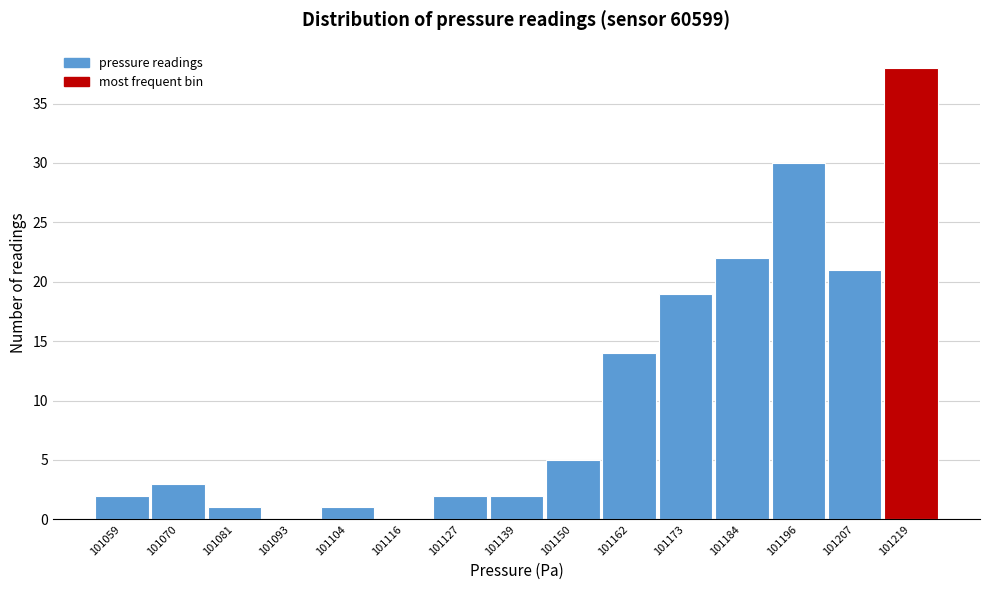

How tall is the bar that spans 101122 to 101134 on the x-axis? Neither the bar edges nor the heights are printed on the chart, so give them approximately, as read against the axes.

2